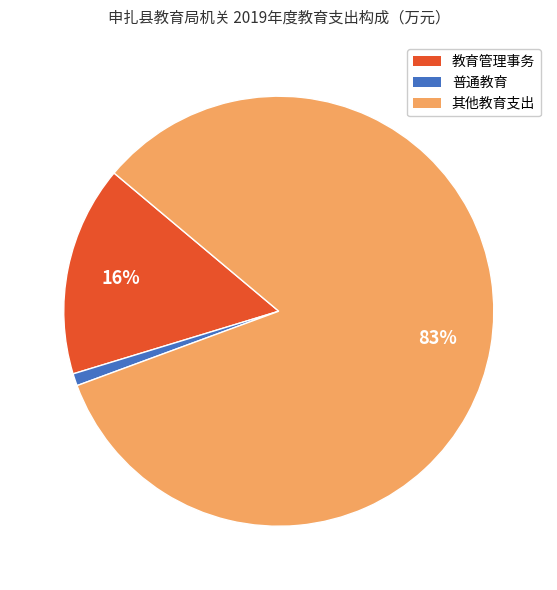

To the nearest percent, what is the average slice percentage?

33%